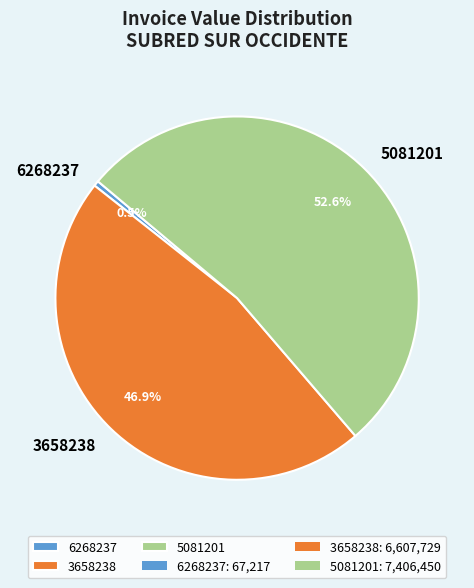

Is the sum of 6268237 and 5081201 greater than half?

Yes